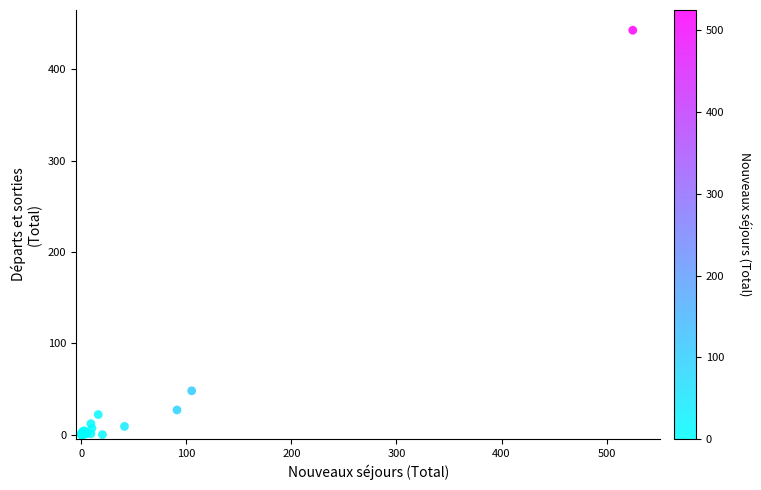

What Y value in the scatter plot is closest to 221?

48